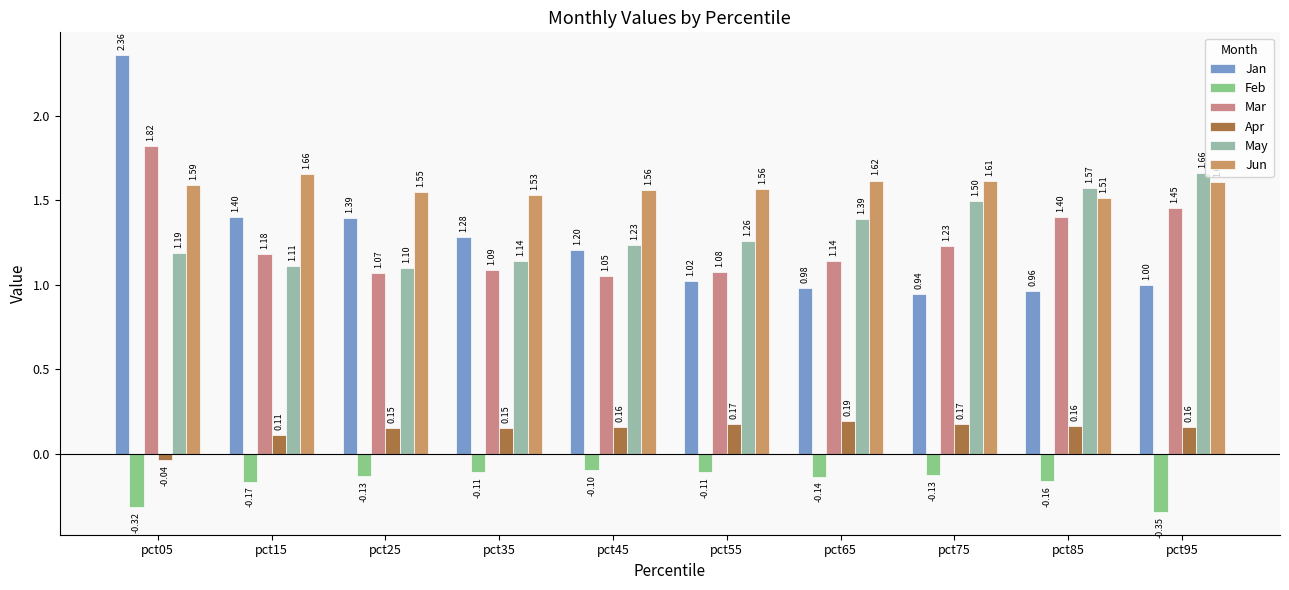

What is the maximum value for May?

1.7